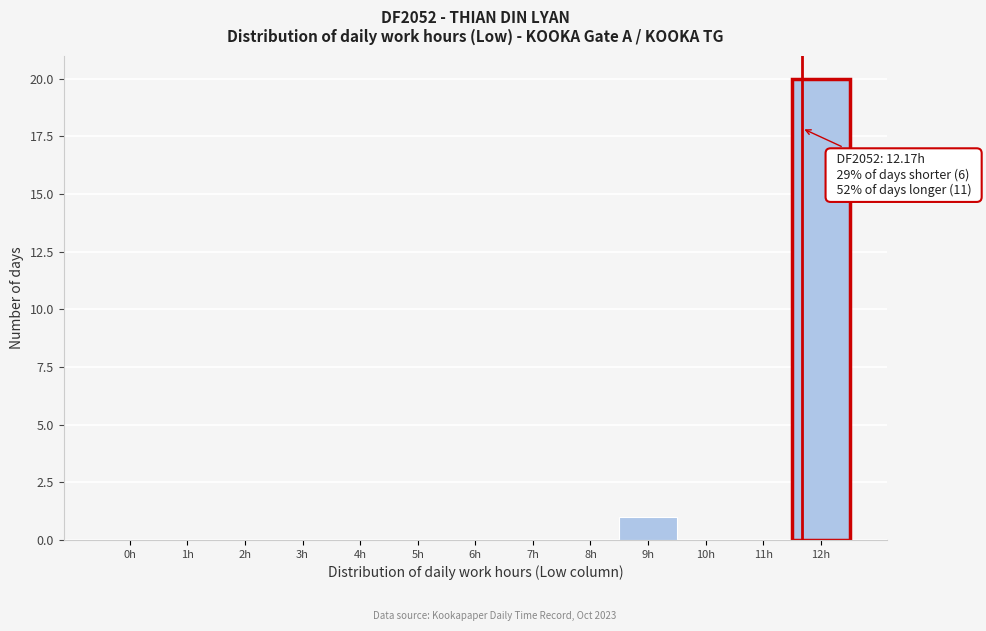

Reading left to right, transcribe all the data shown in this chart.

0h=0	1h=0	2h=0	3h=0	4h=0	5h=0	6h=0	7h=0	8h=0	9h=1	10h=0	11h=0	12h=20